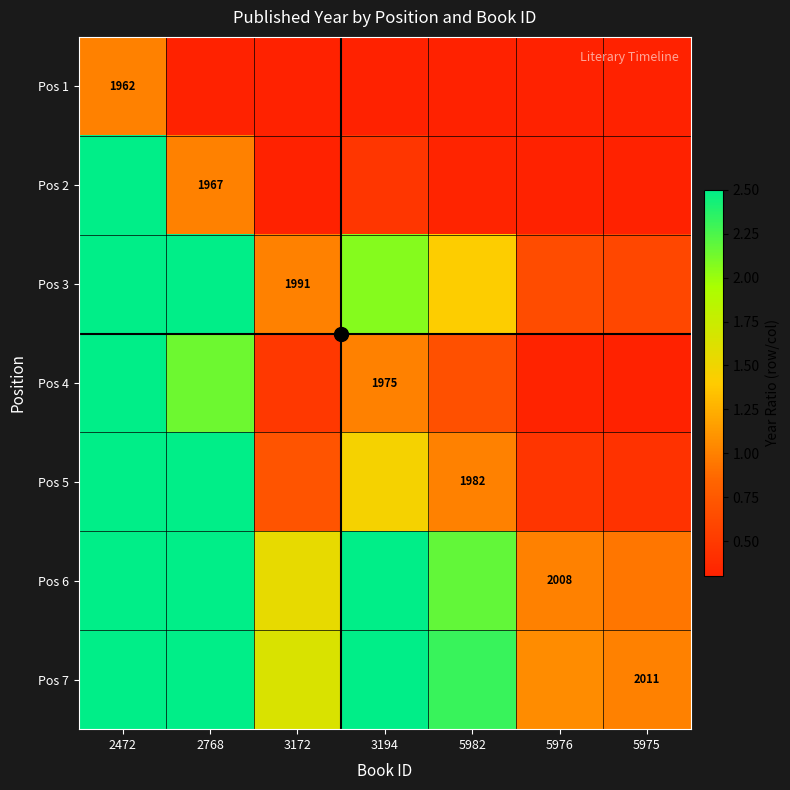

Read the Pos 5 value at 5982.

1.0